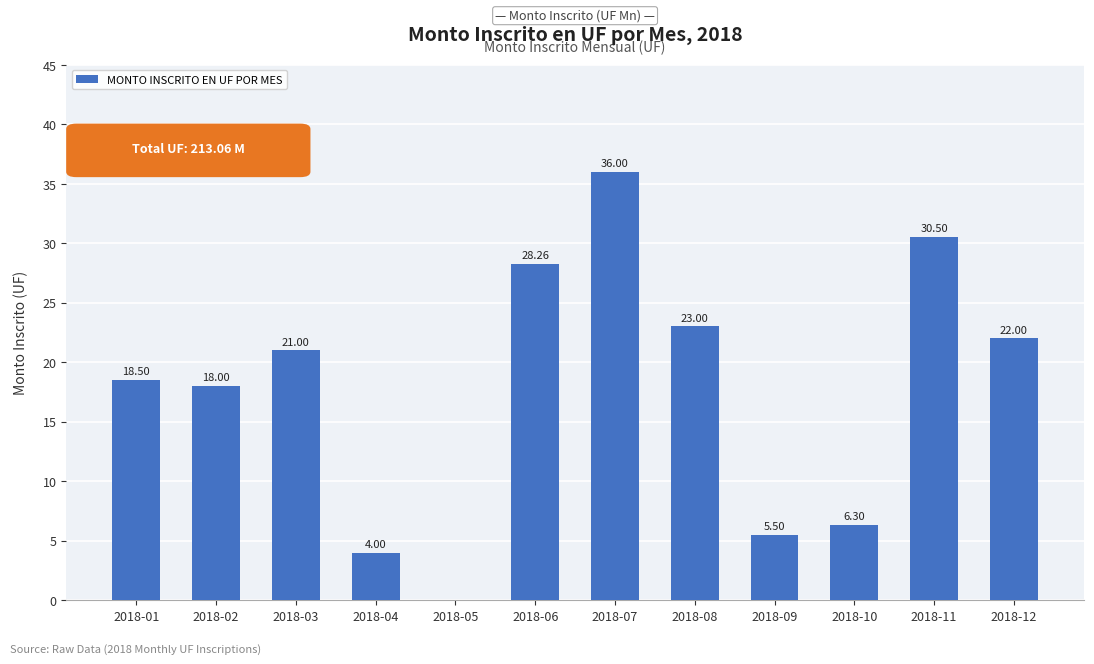

True or false: the data shows 5.6 at 2018-08.

False